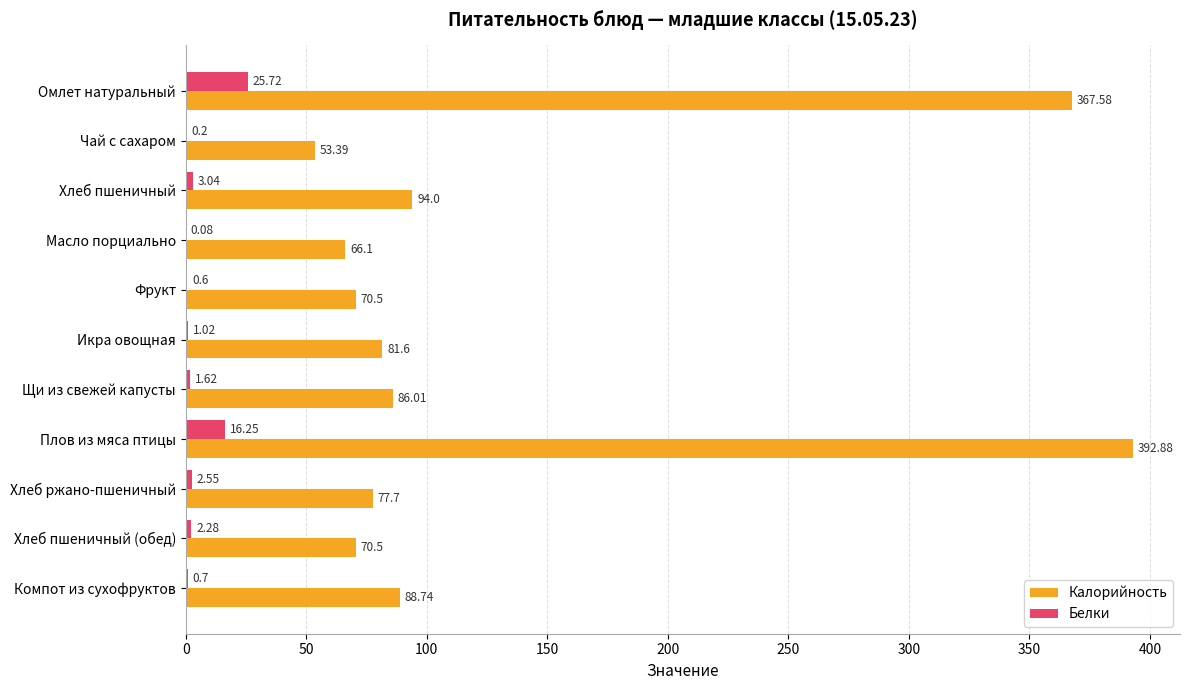

How many data points in Калорийность are above 81?

6